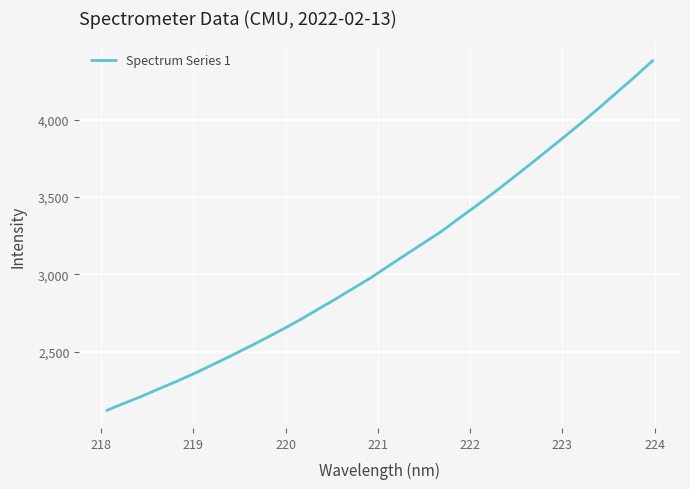

What is the difference between the maximum and minimum values?

2263.4